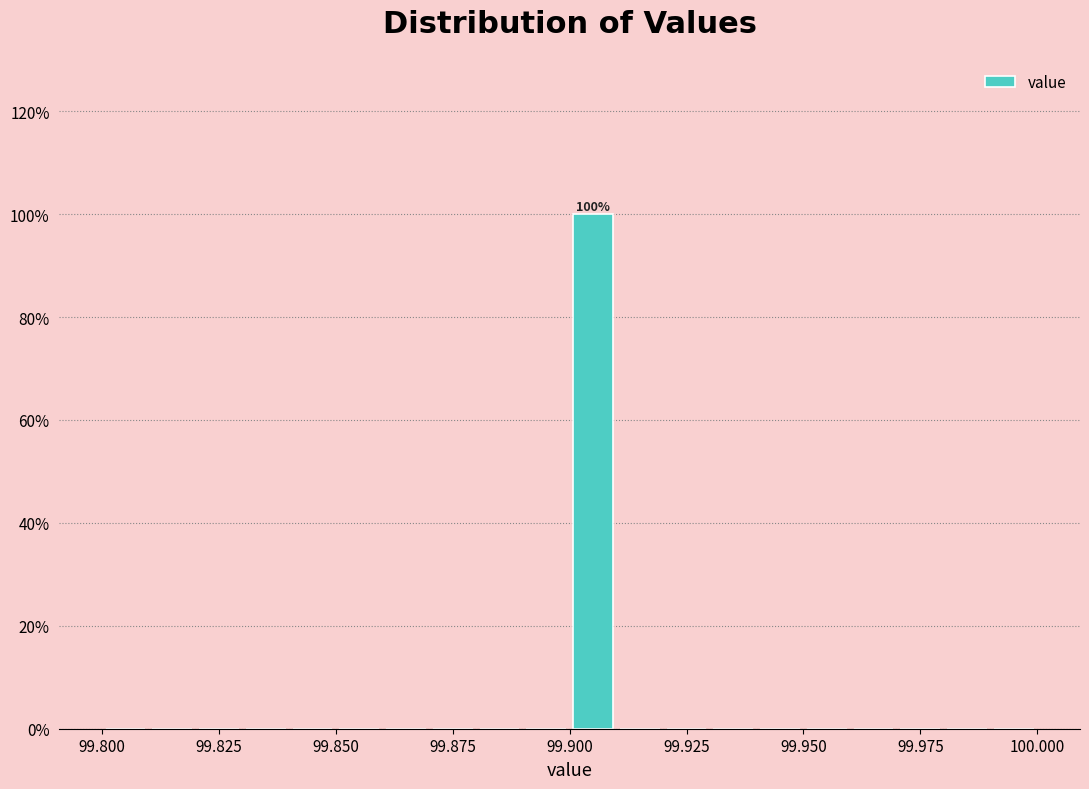

Around what value on the x-axis is the tallest bar? Give the approximate position of its centre, as read against the axis.

99.905